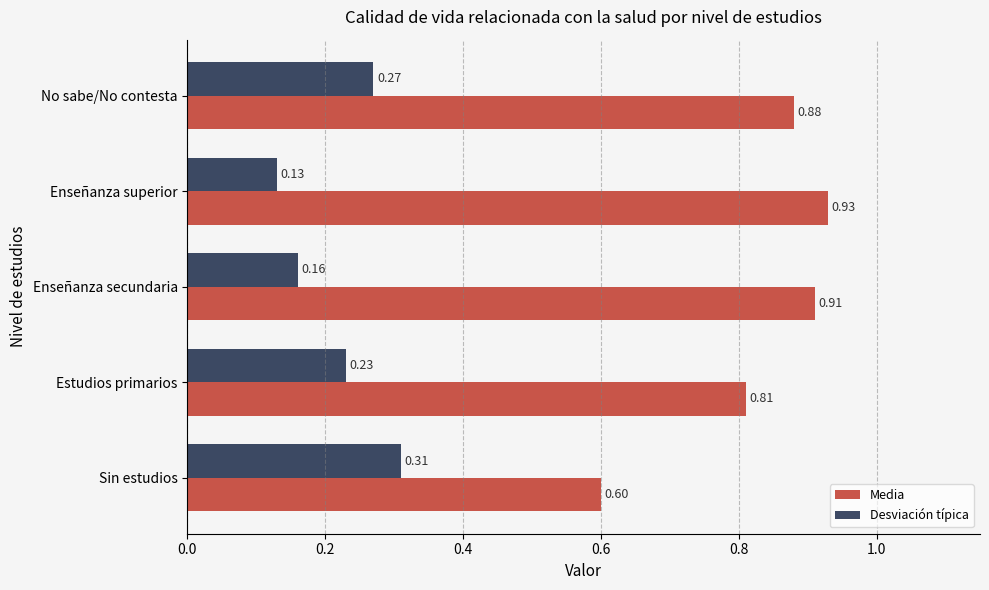

Count the Desviación típica values in the range 0 to 1.

5